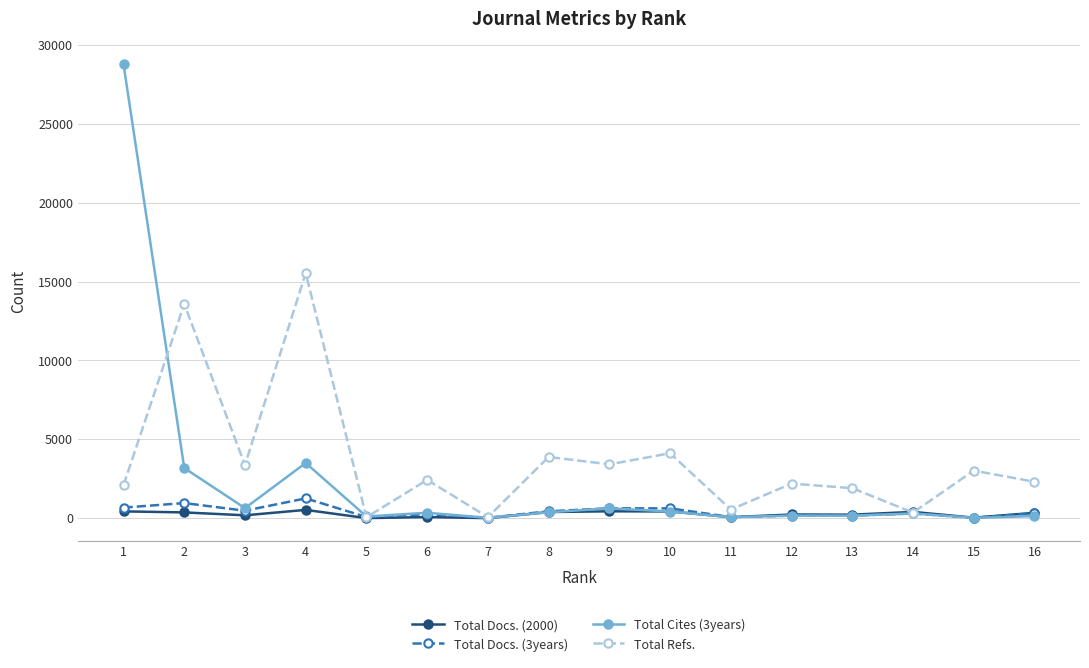

True or false: Total Docs. (3years) has more than 0 points higher than both neighbors.

True